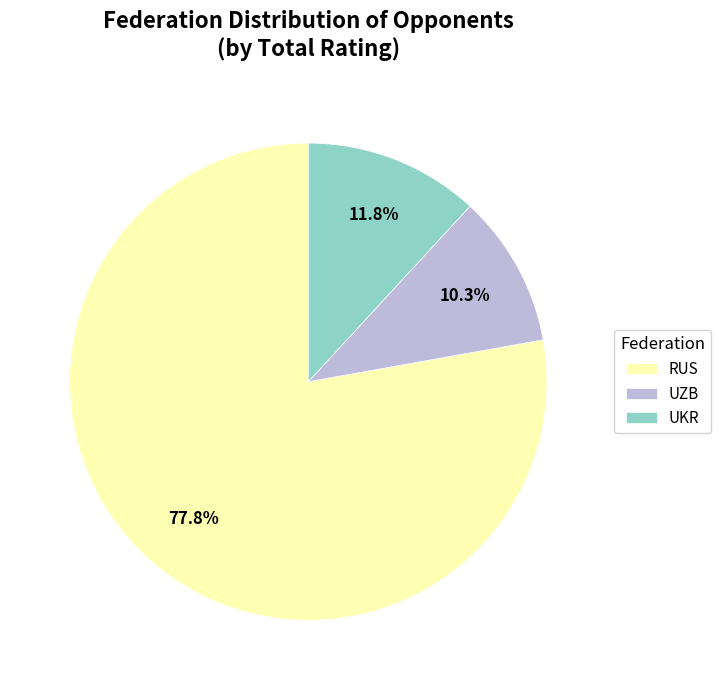

Which category has the biggest portion of the pie?

RUS